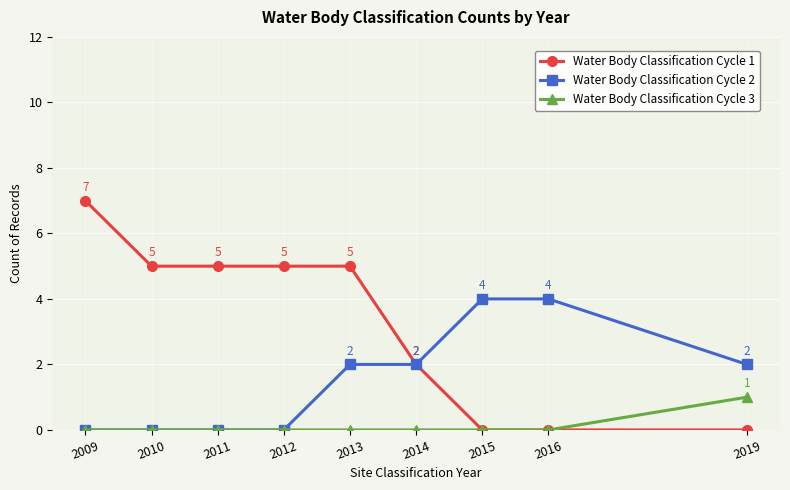

What is the difference between the Water Body Classification Cycle 2 values at 2010 and 2016?

4